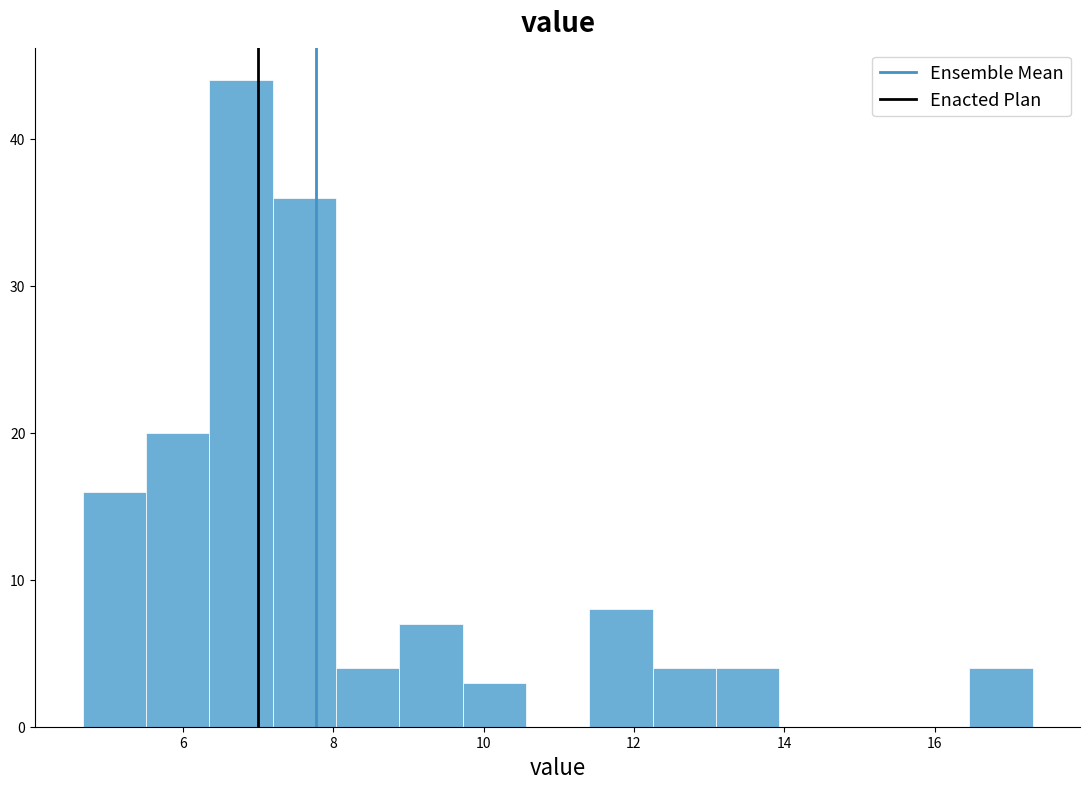

Reading left to right, list every bar in this chart as the range it spans on the x-axis followed by its height. Neither the bar edges nor the heights are printed on the chart, so give them approximately, as read against the axes.

4.6 to 5.6: 16
5.6 to 6.4: 20
6.4 to 7.2: 44
7.2 to 8.0: 36
8.0 to 8.8: 4
8.8 to 9.8: 7
9.8 to 10.6: 3
10.6 to 11.4: 0
11.4 to 12.2: 8
12.2 to 13.0: 4
13.0 to 14.0: 4
14.0 to 14.8: 0
14.8 to 15.6: 0
15.6 to 16.4: 0
16.4 to 17.4: 4